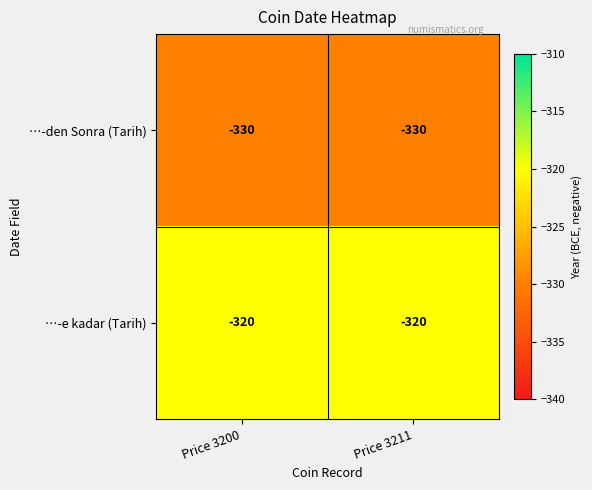

Reading left to right, extract all data points from this chart.

…-den Sonra (Tarih): -330	-330
…-e kadar (Tarih): -320	-320